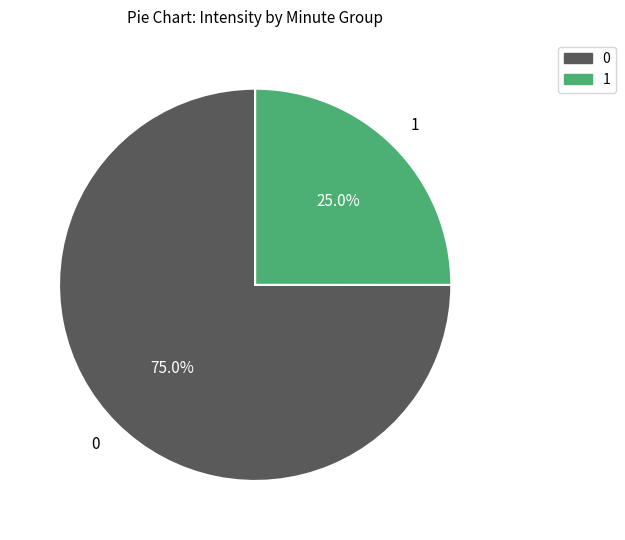

How many segments does this pie chart have?

2